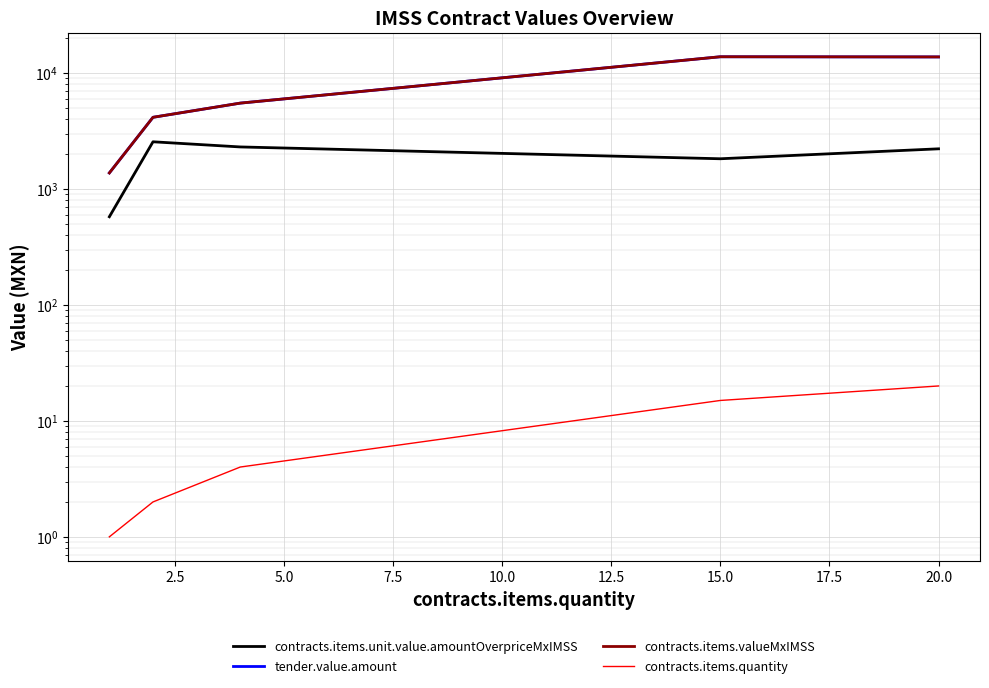

What is the minimum value shown in the chart?

1.0